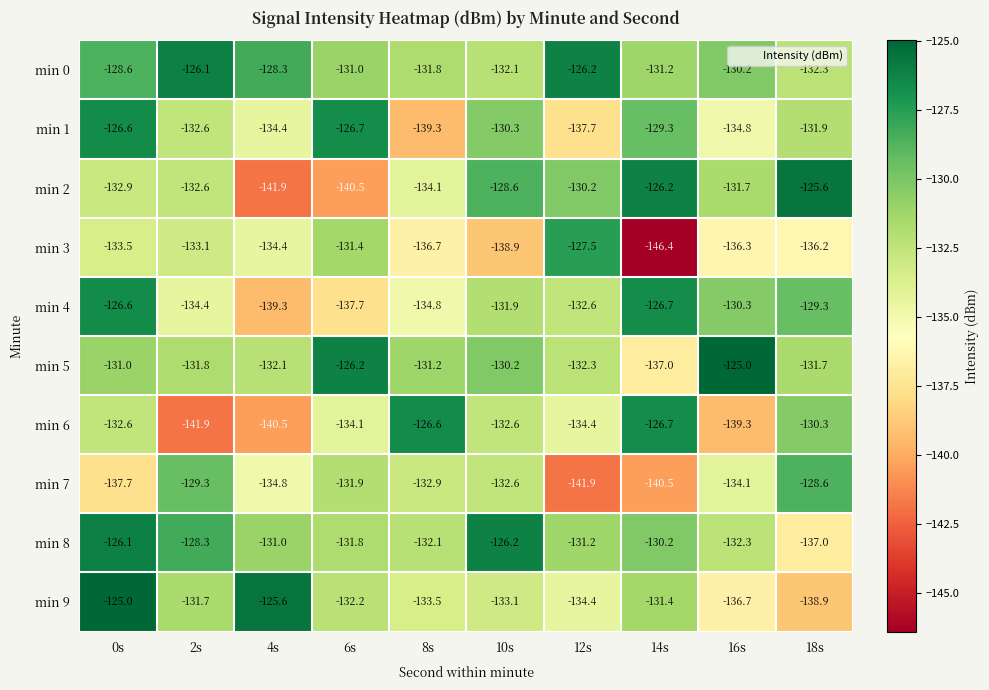

What is the approximate value of min 8 at 4s?

-131.0